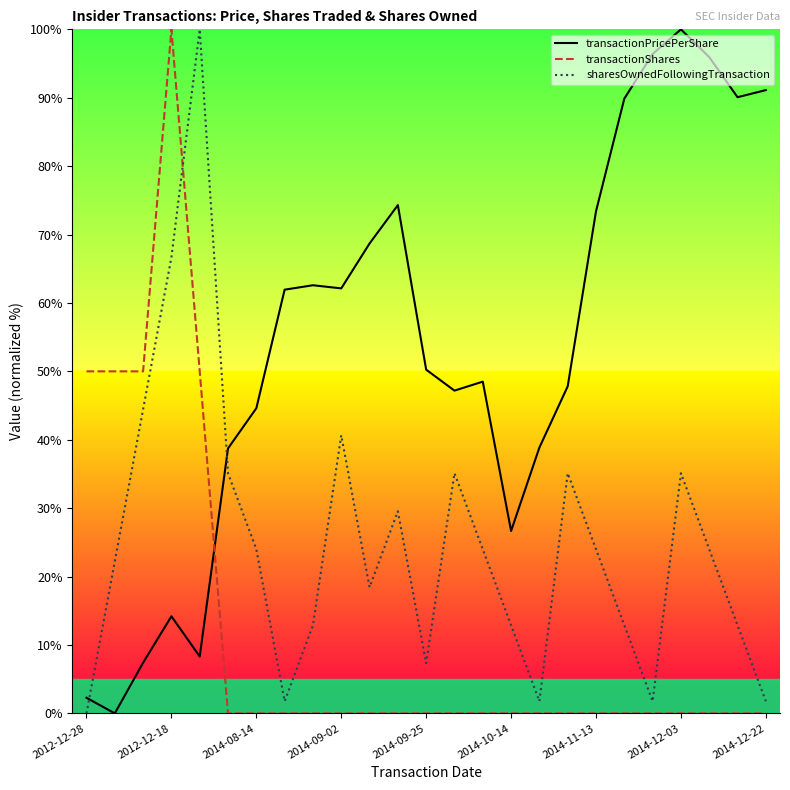

Does the chart display data point markers on the line(s)?

No